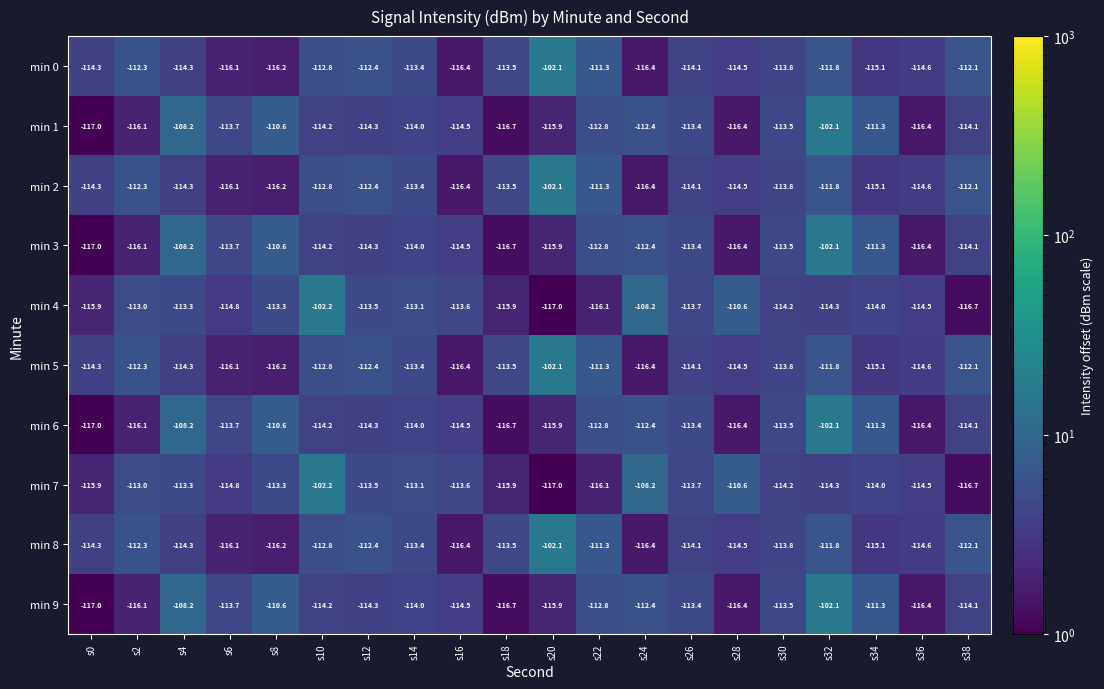

The value of min 6 at s34 is -164.8. True or false?

False